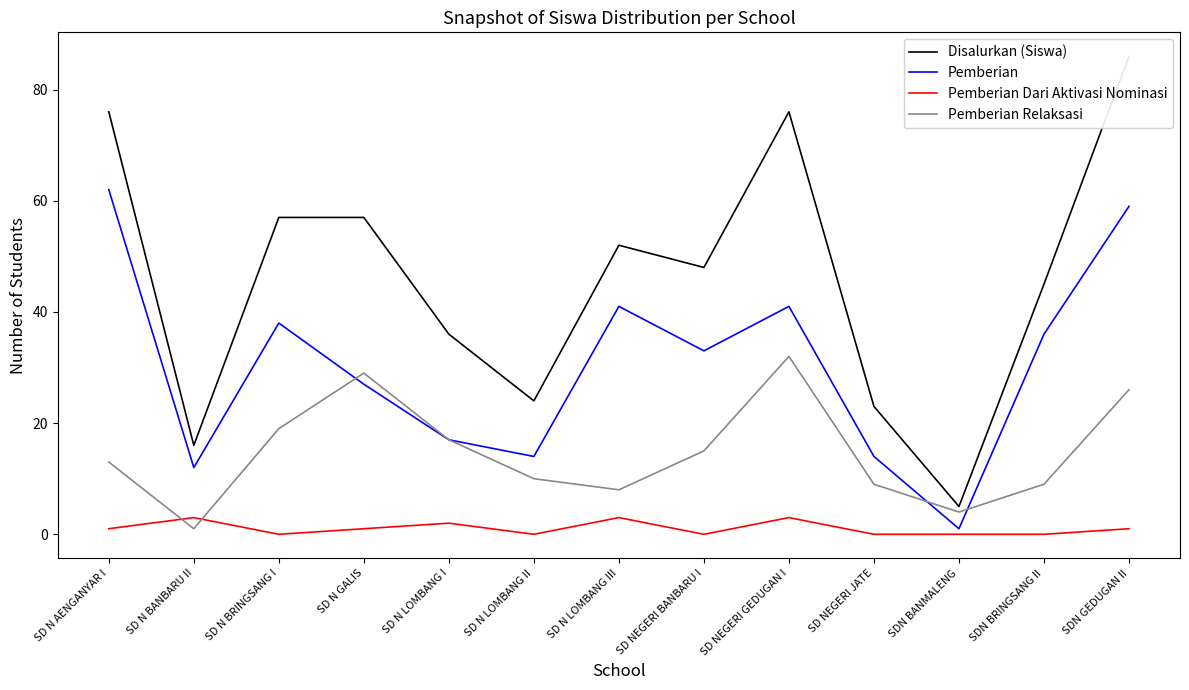

What is the sum of the Pemberian values at SD N BANBARU II and SDN BANMALENG?

13